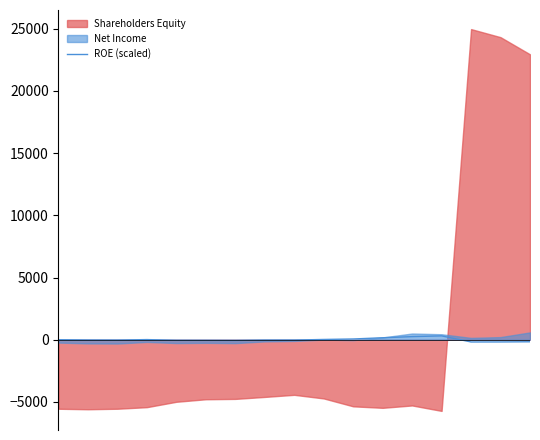

How many negative values are there?

10